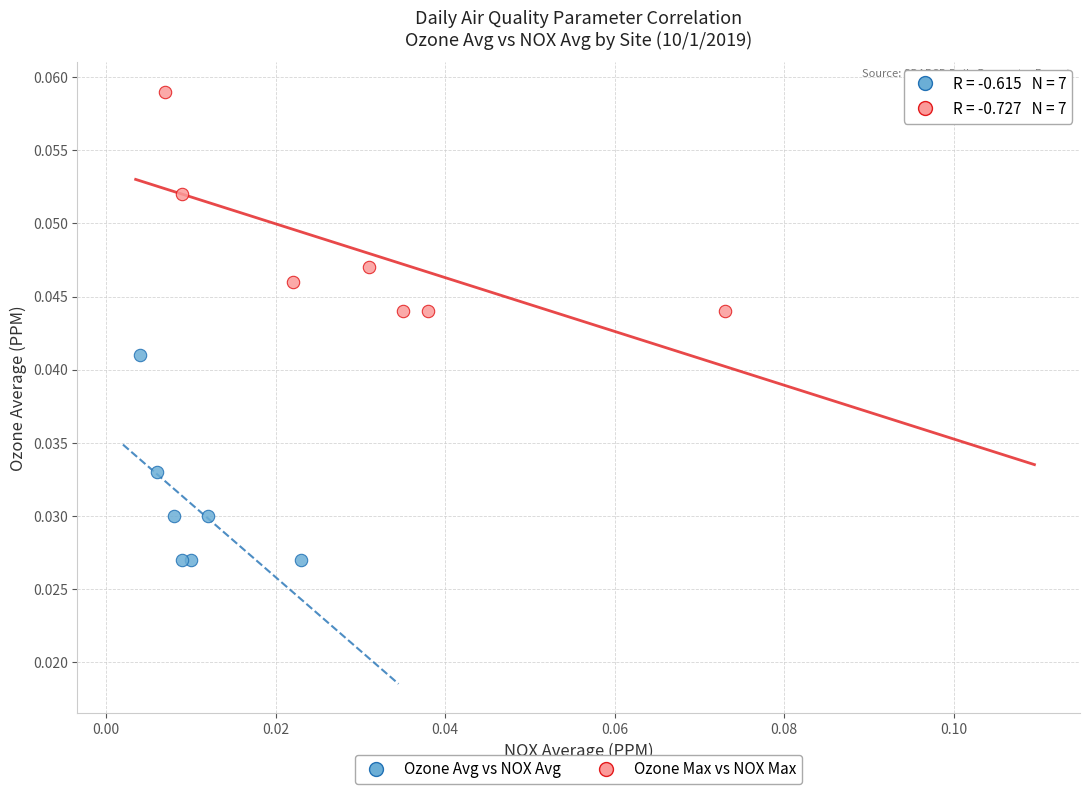

Which series contains the highest Y value?

Ozone Max vs NOX Max